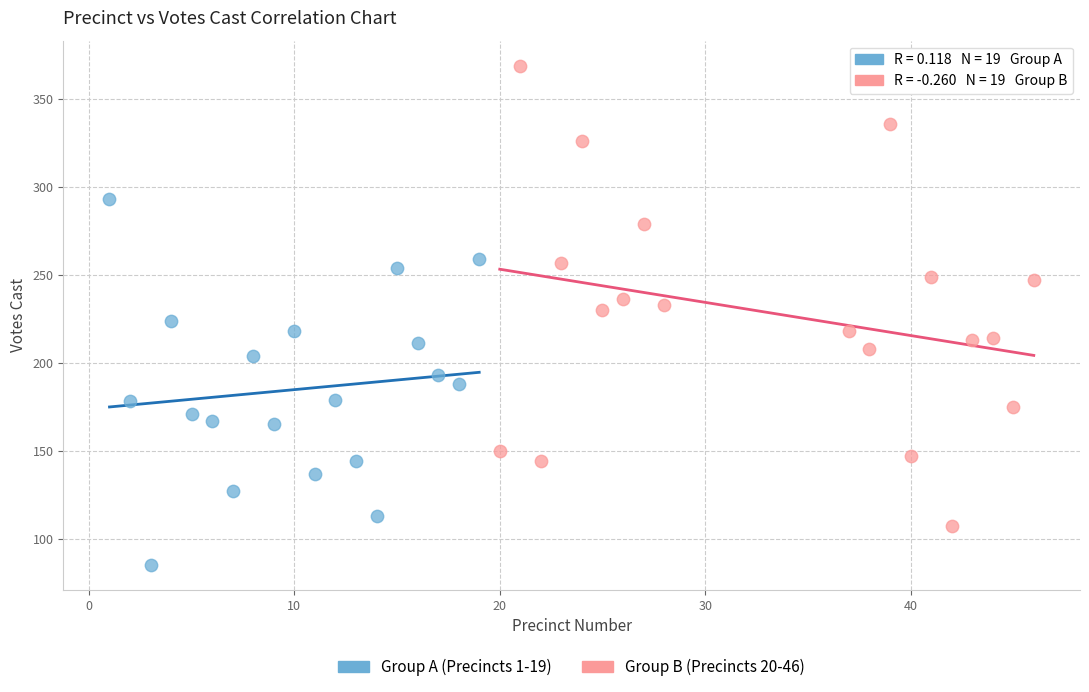

Which series contains the highest Y value?

Group B (Precincts 20-46)